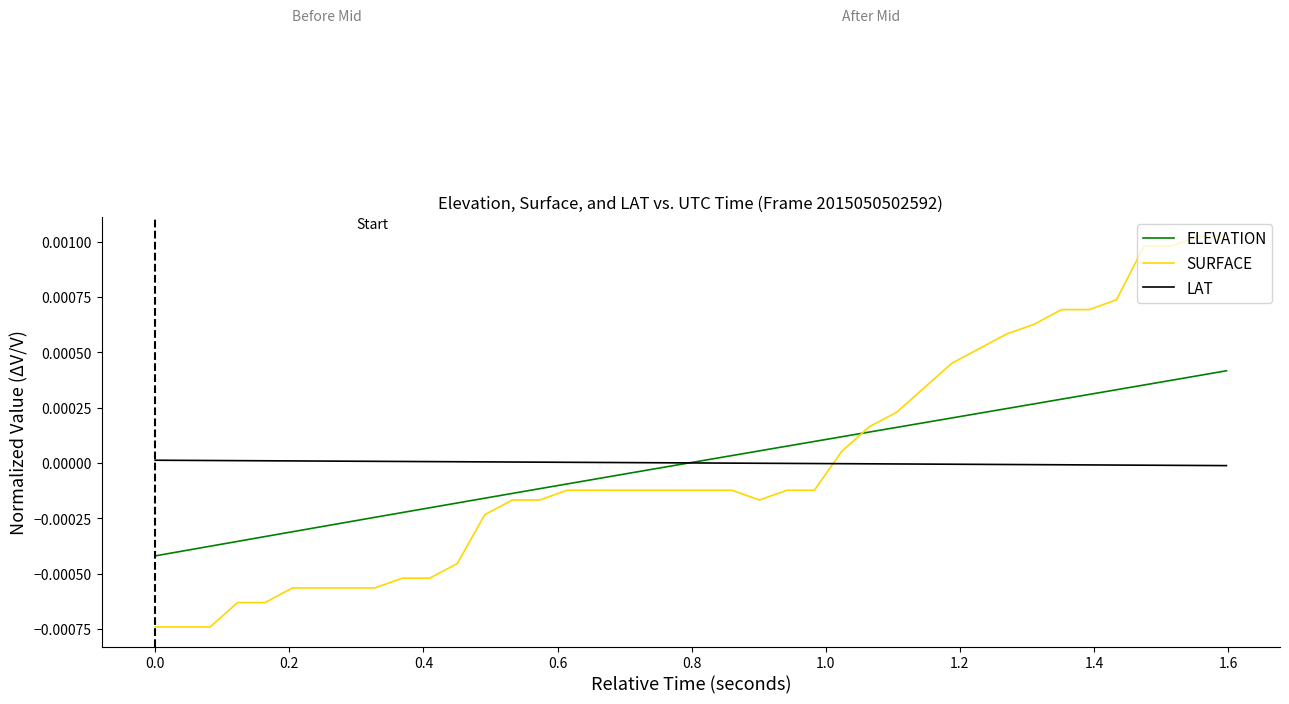

Which series has the widest spread of values?

SURFACE